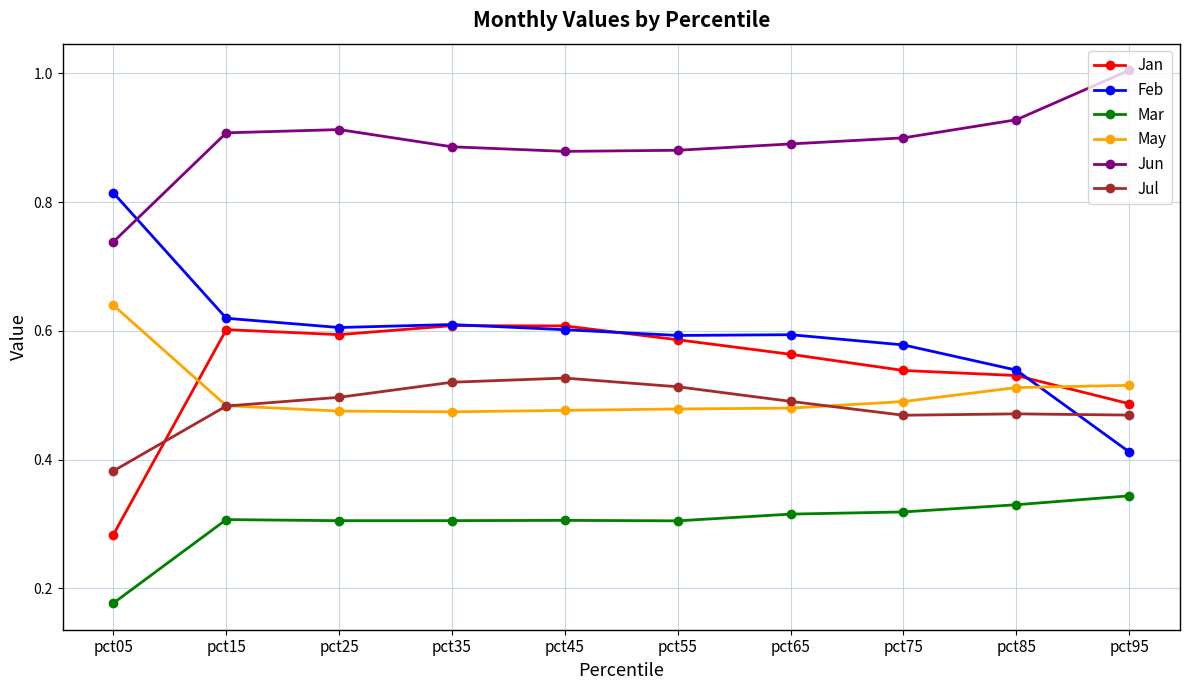

Is it true that Mar equals 0.5 at pct25?

False